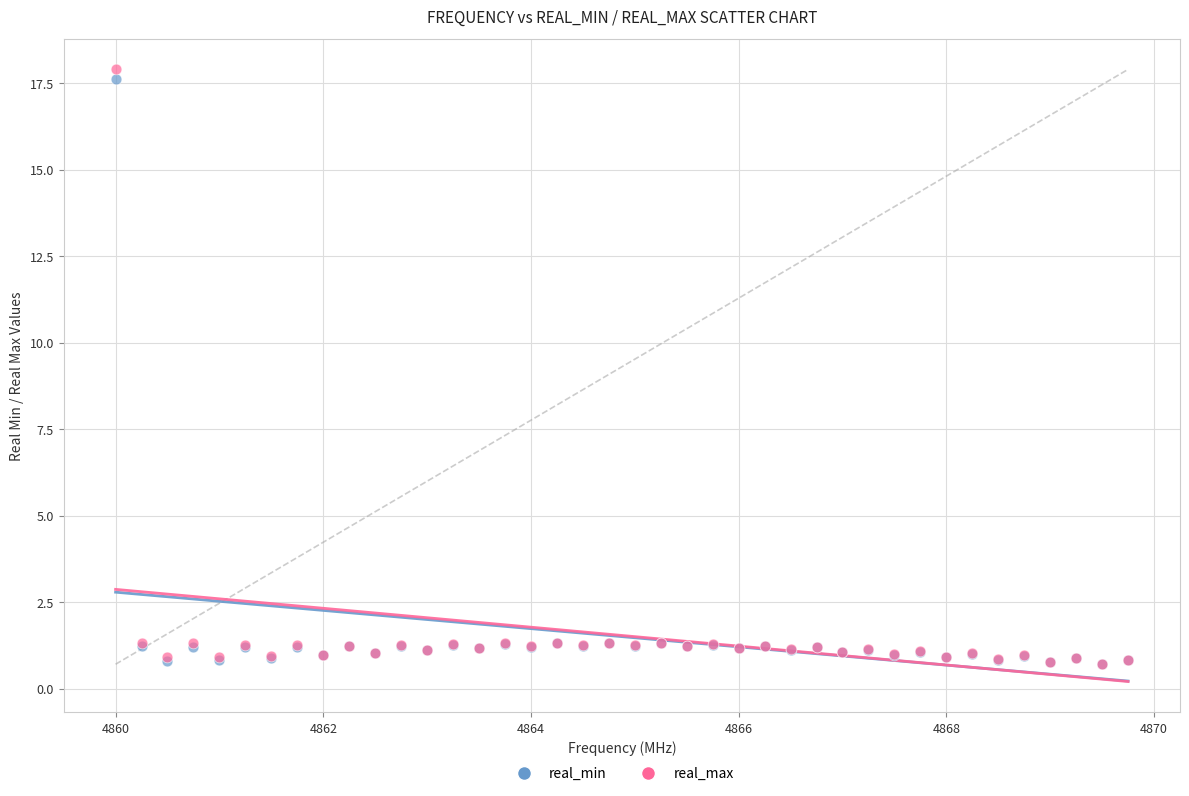

What are all the series names shown in the legend?

real_min, real_max